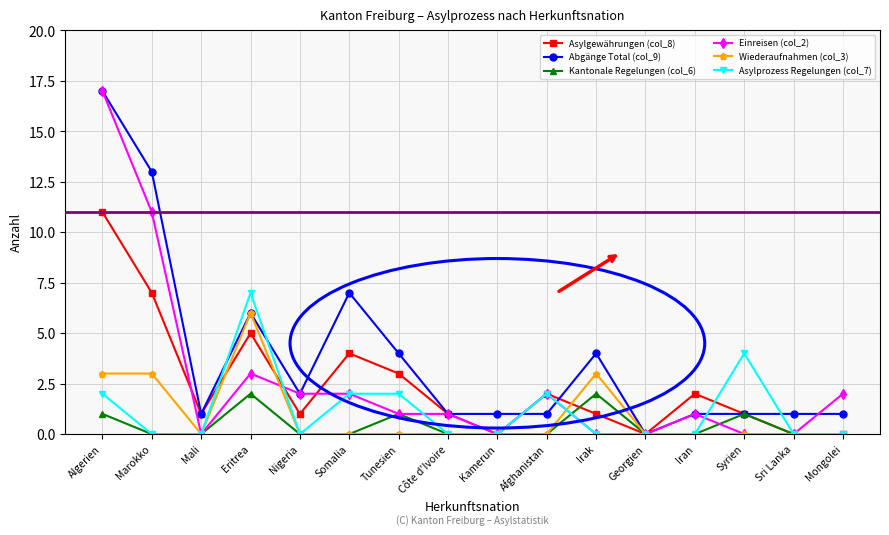

True or false: Wiederaufnahmen (col_3) has a value of 3 at Iran.

False